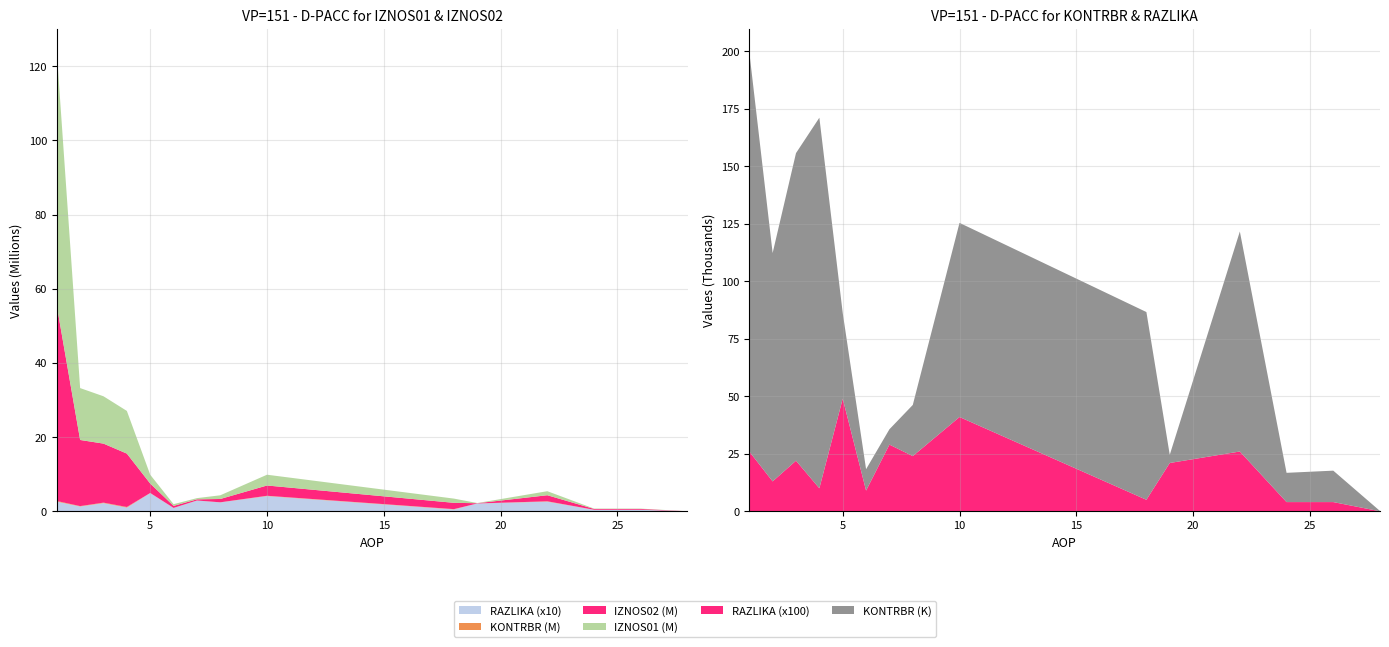

Reading left to right, extract all data points from this chart.

AOP: 1.0	2.0	3.0	4.0	5.0	6.0	7.0	8.0	10.0	18.0	19.0	22.0	24.0	26.0	28.0
IZNOS01: 68424575.0	13991434.0	12764820.0	11510047.0	2379000.0	462057.0	325790.0	995220.0	2907294.0	1138800.0	52687.0	1086113.0	87814.0	83468.0	4346.0
IZNOS02: 52699898.7	17834285.9	15914362.8	14393364.9	2537934.5	544235.1	314121.3	893242.8	2768538.6	1698797.1	67189.8	1631607.3	221126.0	221126.0	0.0
KONTRBR: 173824.4	99320.0	133780.6	161187.1	37274.3	9303.2	6678.2	22253.6	84443.7	81655.1	3554.3	95685.2	12721.6	13668.7	121.7
RAZLIKA: 0.3	0.1	0.2	0.1	0.5	0.1	0.3	0.2	0.4	0.1	0.2	0.3	0.0	0.0	0.0